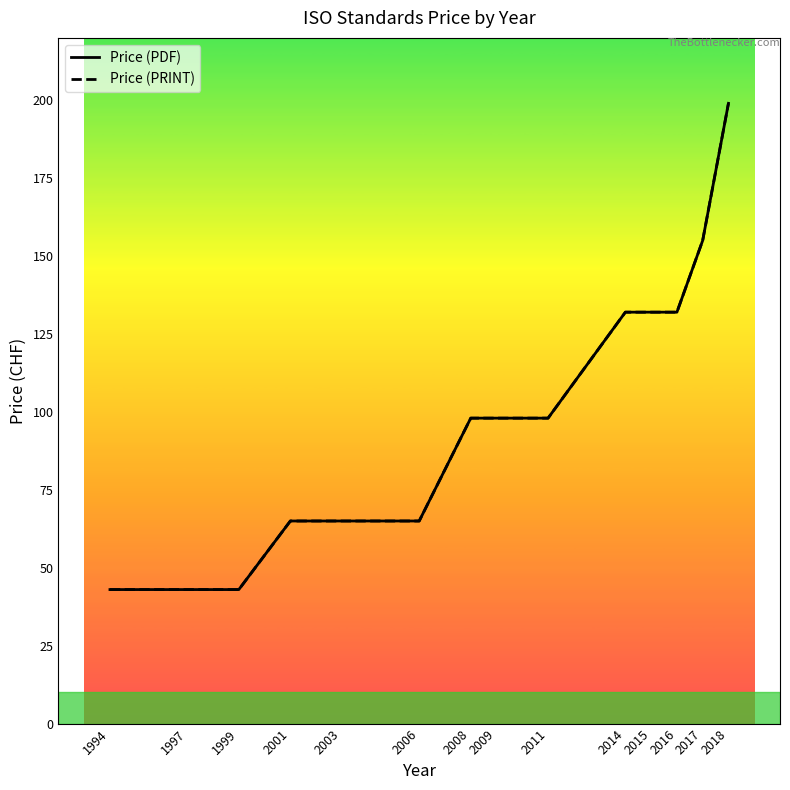

What is the minimum value for Price (PDF)?

43